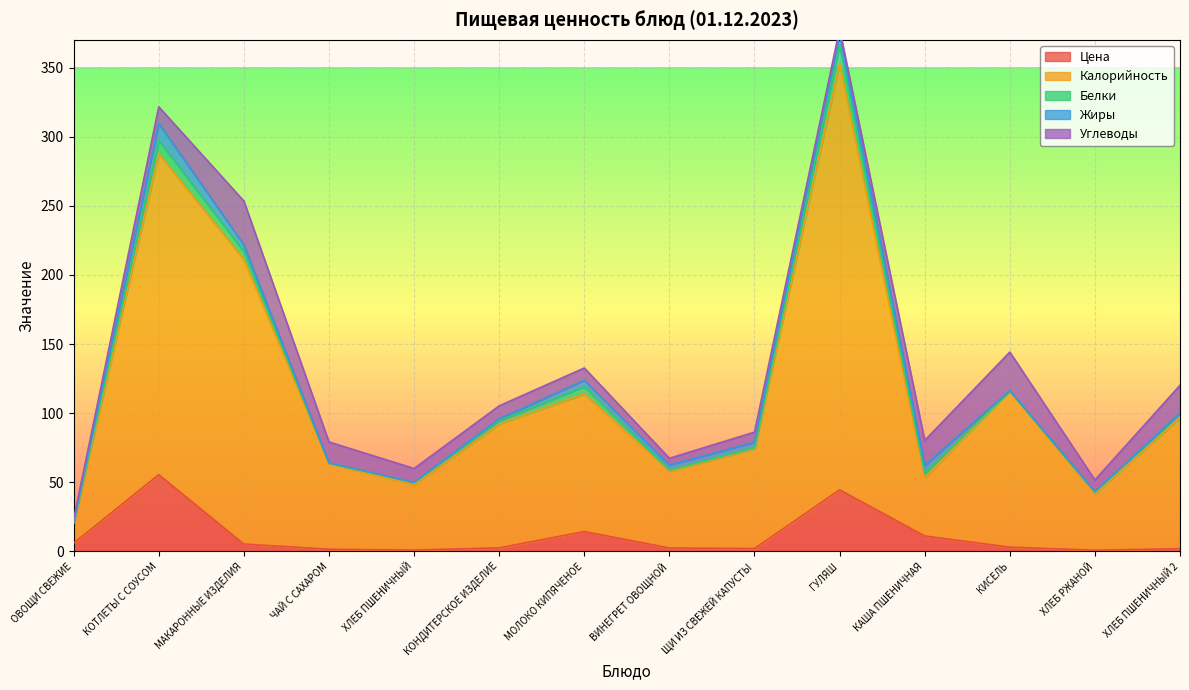

What is the label of the 8th point from the left?

ВИНЕГРЕТ ОВОЩНОЙ